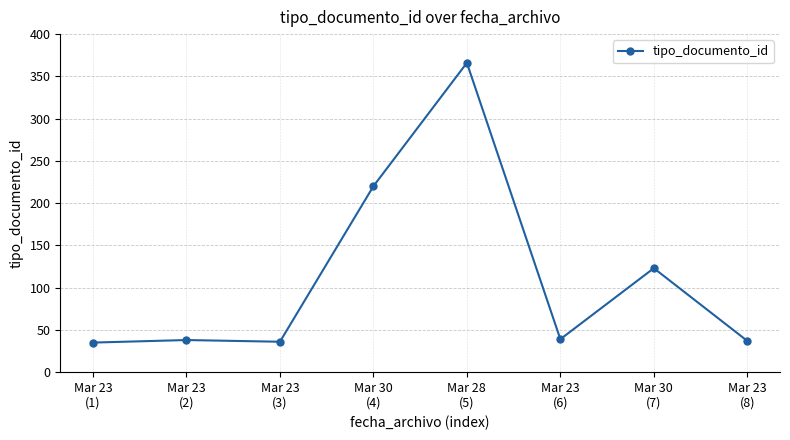

How many lines are shown in the chart?

1